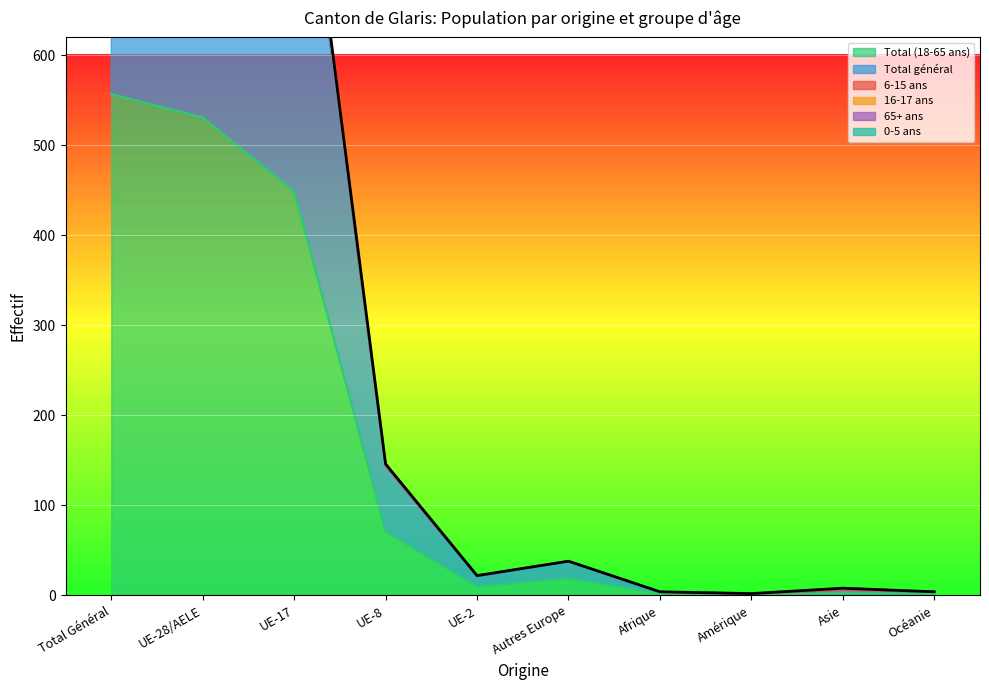

True or false: Total (18-65 ans) has a value of 143 at Total Général.

False